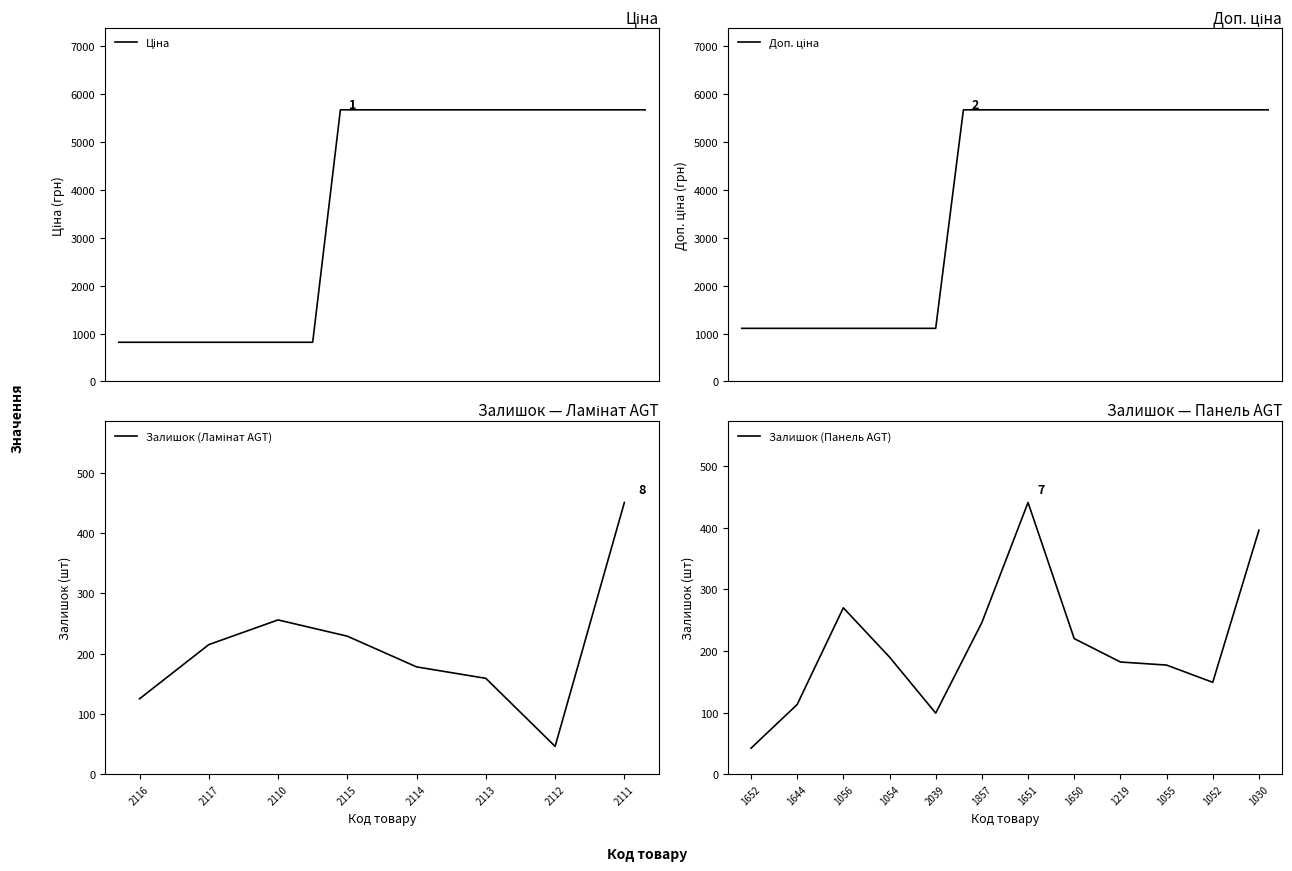

True or false: Доп. ціна has more than 1 points higher than both neighbors.

False